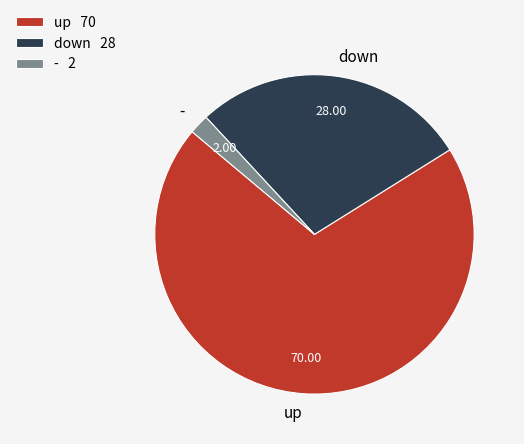

Do up and down together represent more than half of the pie?

Yes